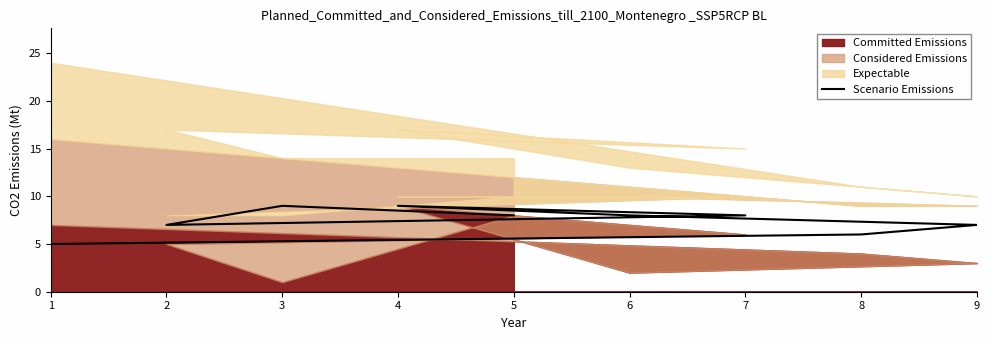

What is the sum of all values?

67